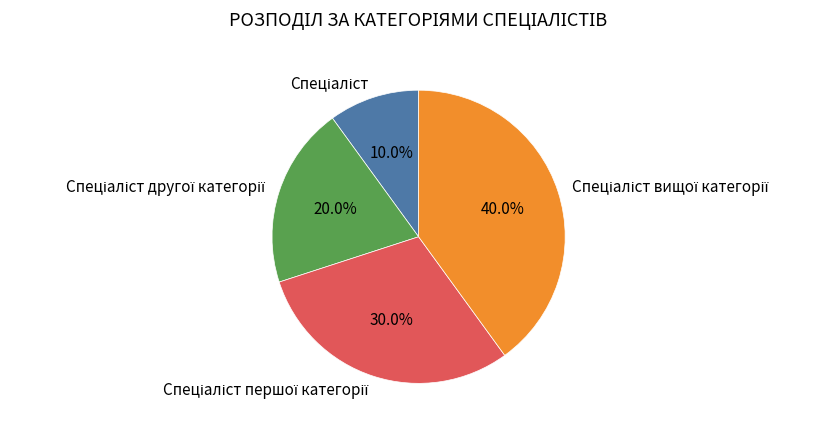

Is there any slice that represents more than half of the pie?

No